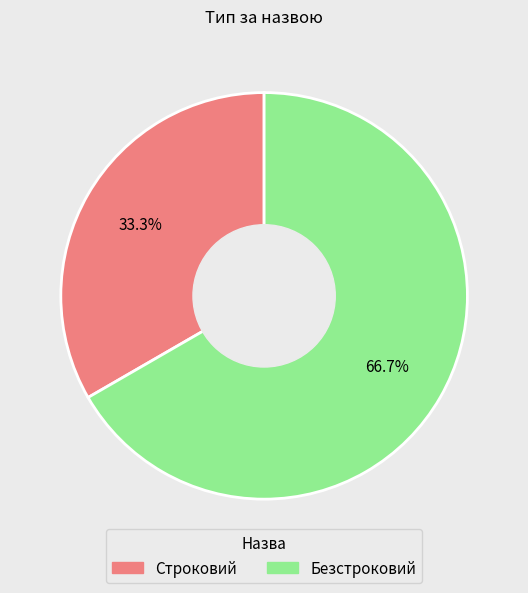

True or false: Строковий accounts for 41% of the total.

False